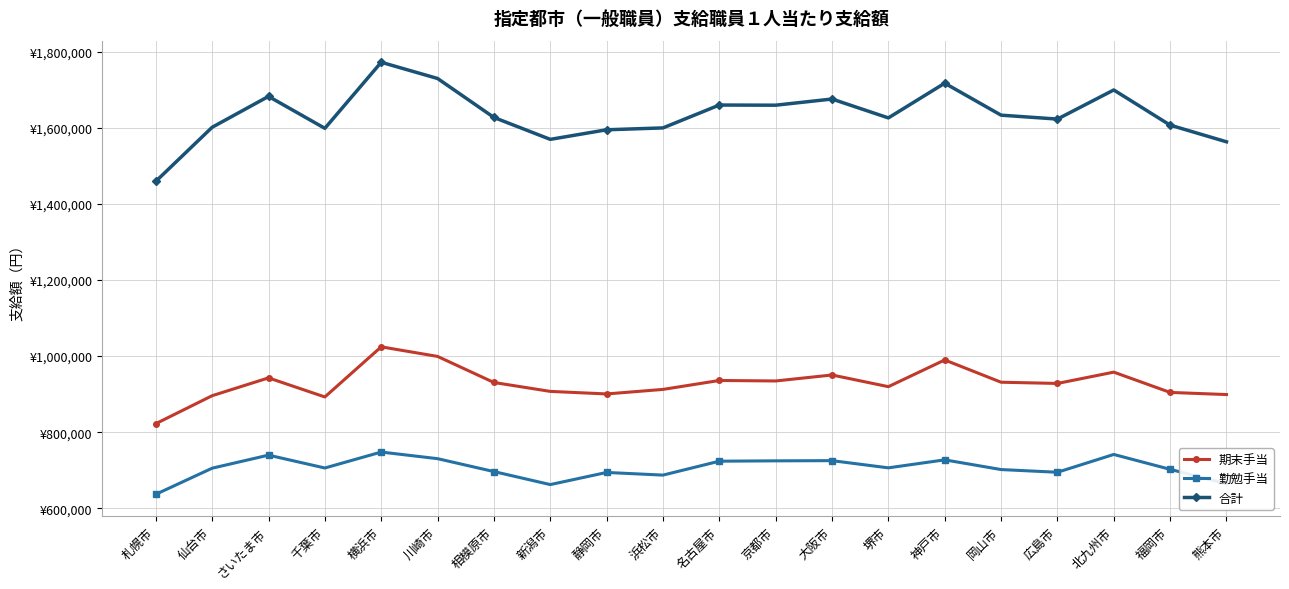

Is this an area chart (filled region under the line)?

No